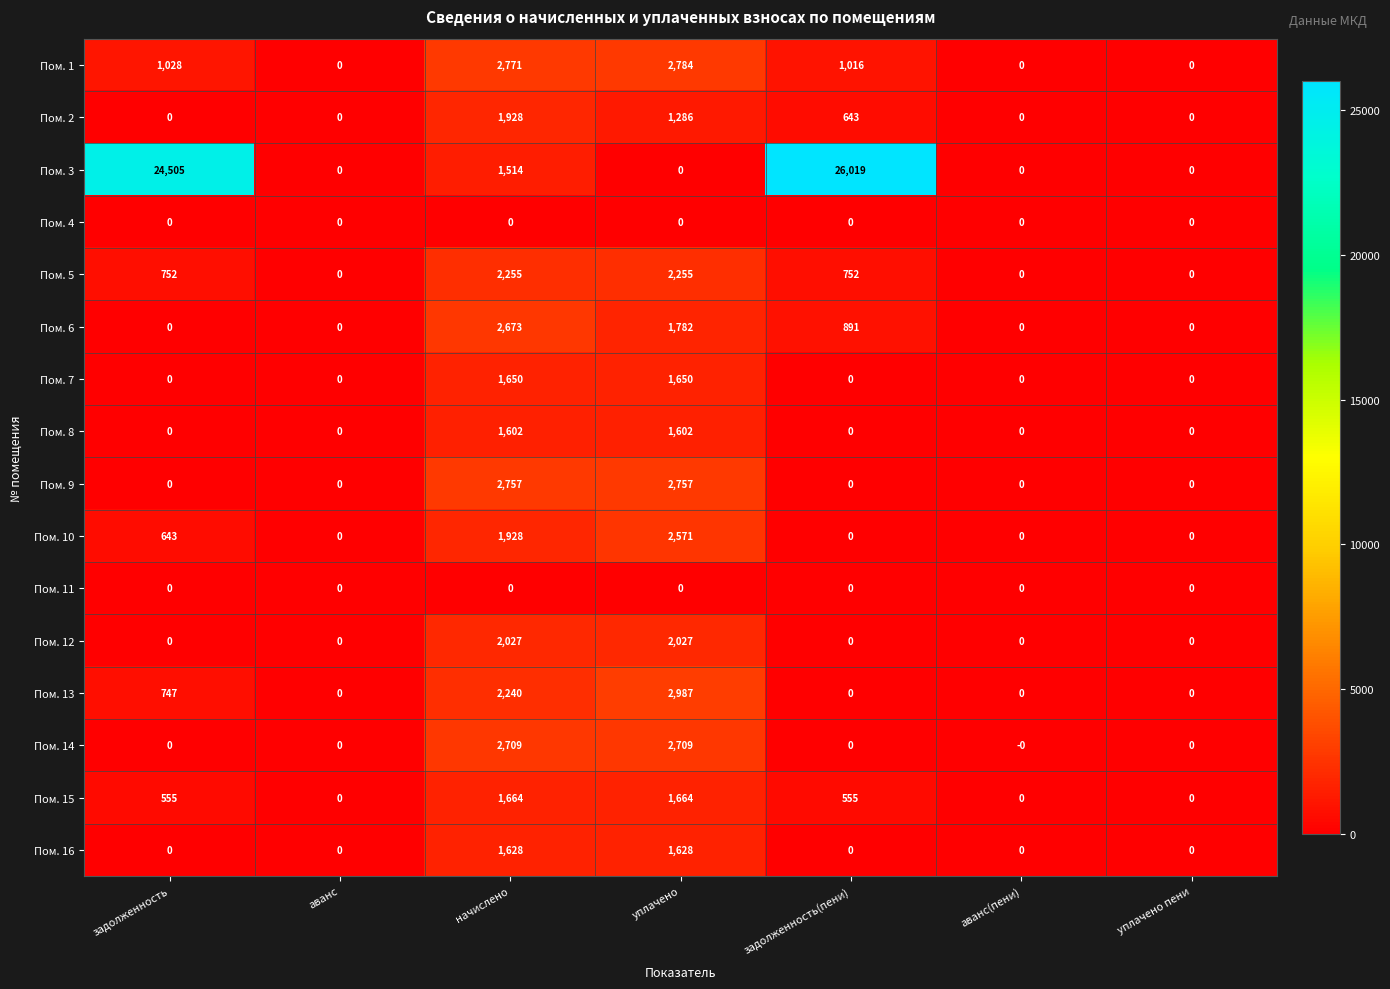

How many categories are shown in the chart?

7